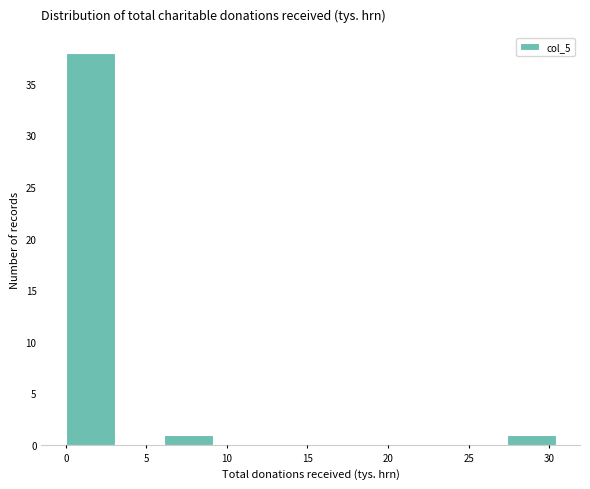

Reading left to right, list every bar in this chart as the range it spans on the x-axis followed by its height. Neither the bar edges nor the heights are printed on the chart, so give them approximately, as read against the axes.

0.0 to 3.0: 38
3.0 to 6.0: 0
6.0 to 9.0: 1
9.0 to 12.0: 0
12.0 to 15.0: 0
15.0 to 18.0: 0
18.0 to 21.5: 0
21.5 to 24.5: 0
24.5 to 27.5: 0
27.5 to 30.5: 1